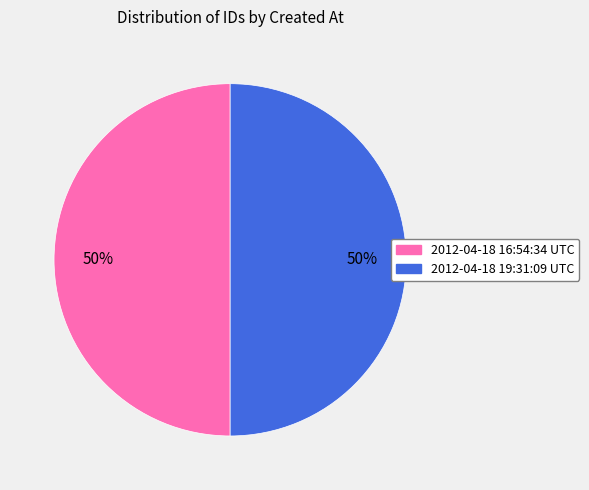

What is the ratio of the value at 2012-04-18 16:54:34 UTC to the value at 2012-04-18 19:31:09 UTC?

1.0